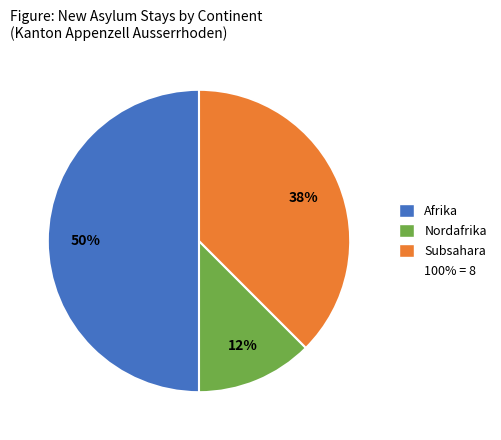

How many segments does this pie chart have?

3